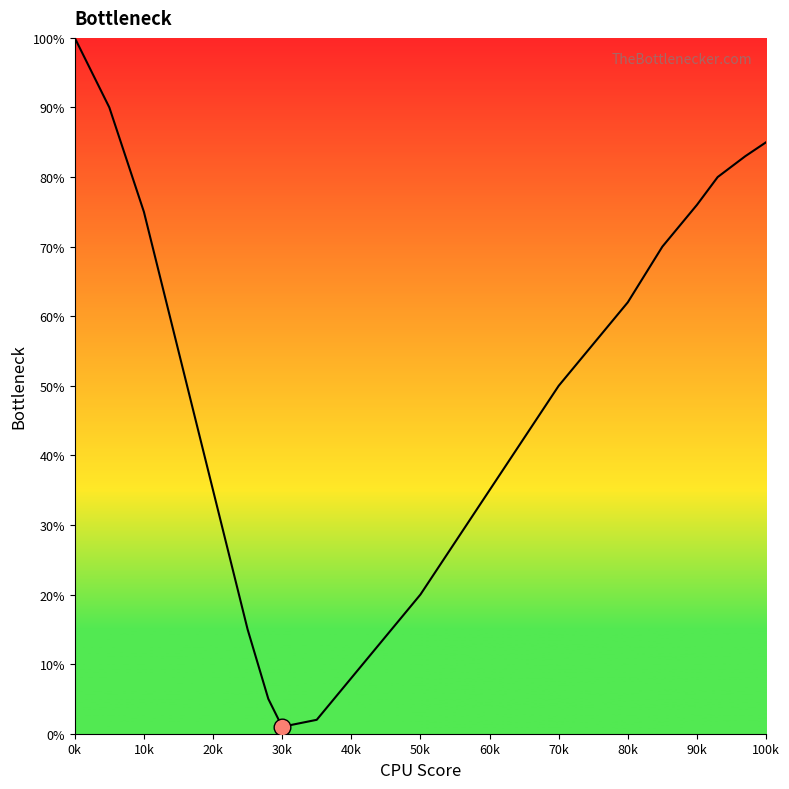

What is the maximum value shown in the chart?

100